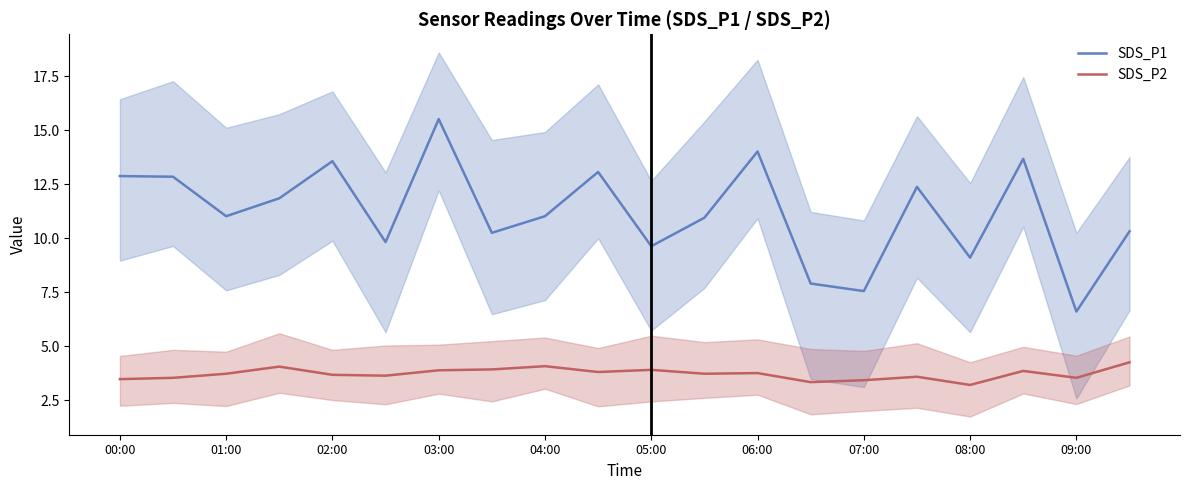

True or false: SDS_P2 and SDS_P1 intersect in this chart.

False